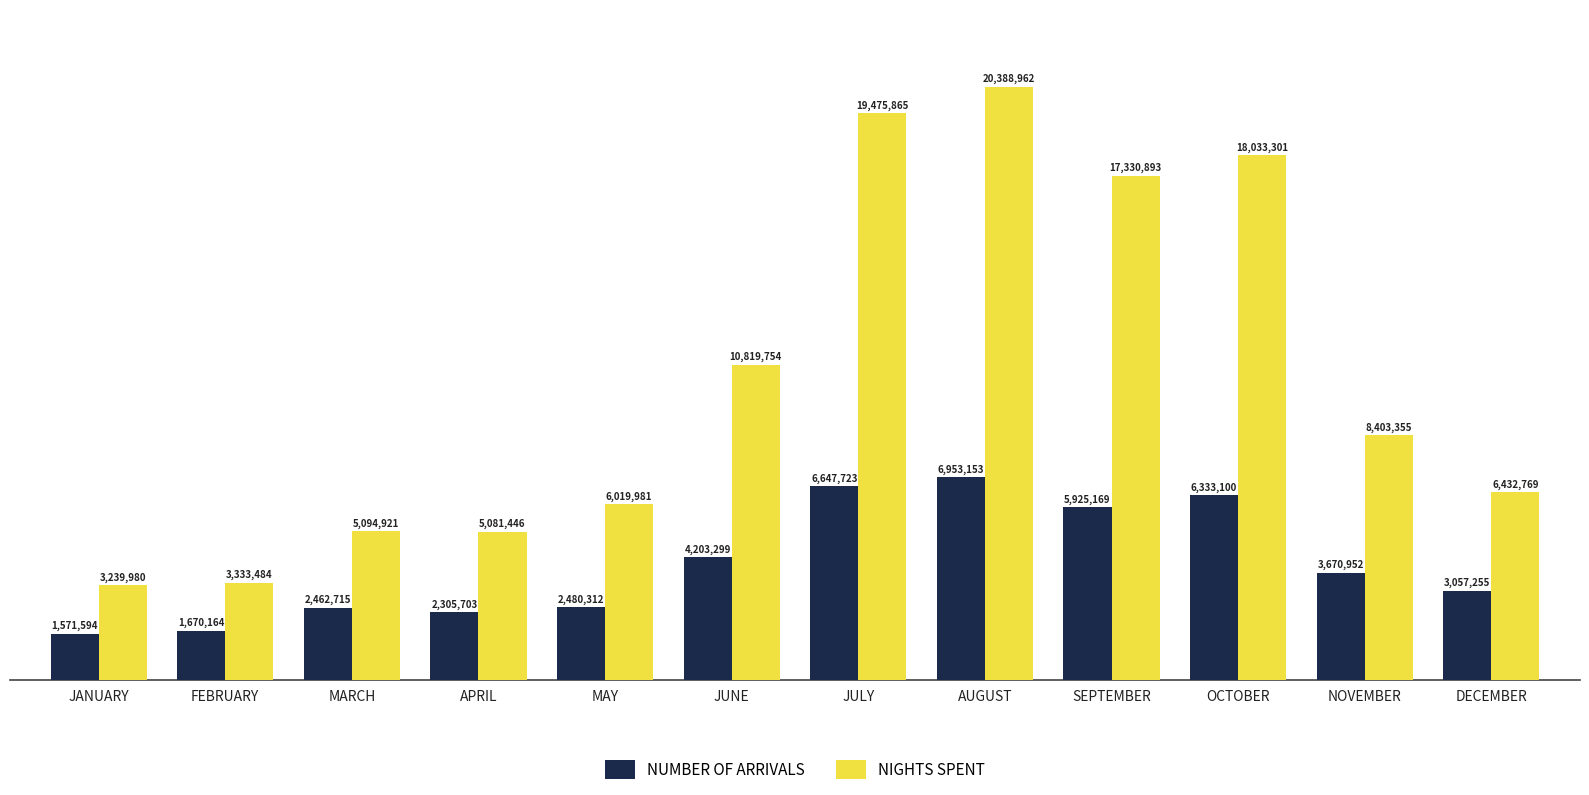

Does the chart contain any negative values?

No